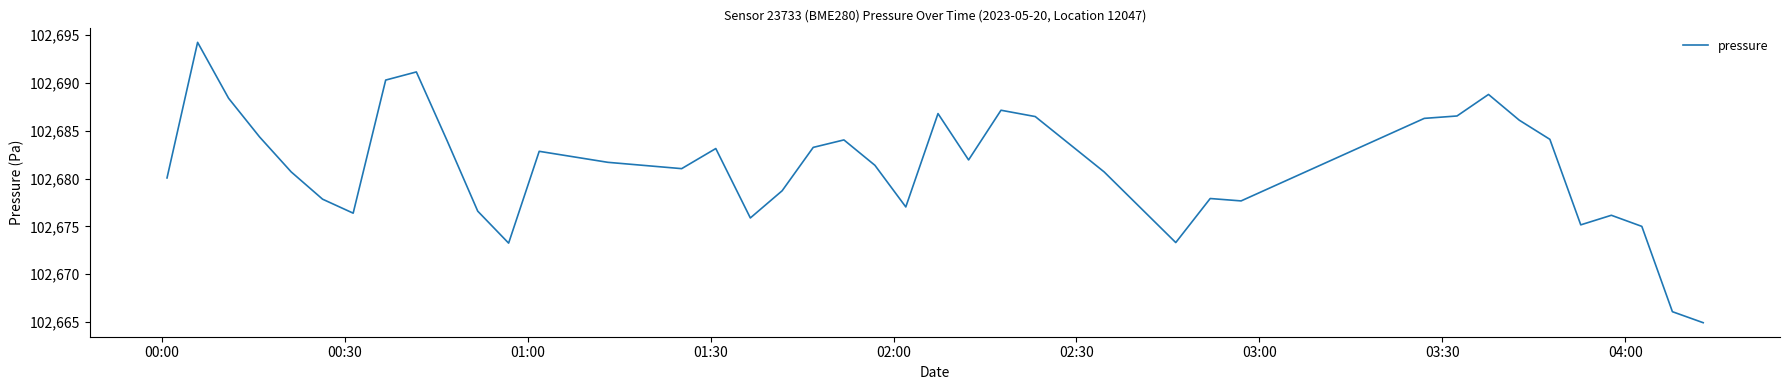

What is the smallest value displayed?

102664.9